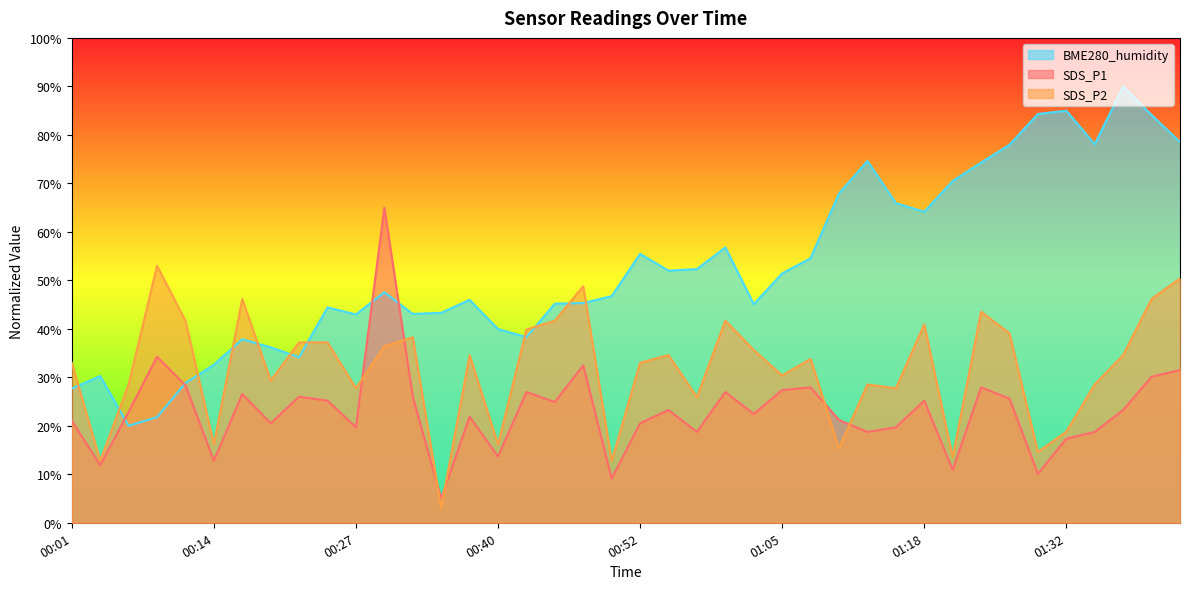

Which series ends up on top after the final intersection of SDS_P2 and BME280_humidity?

BME280_humidity